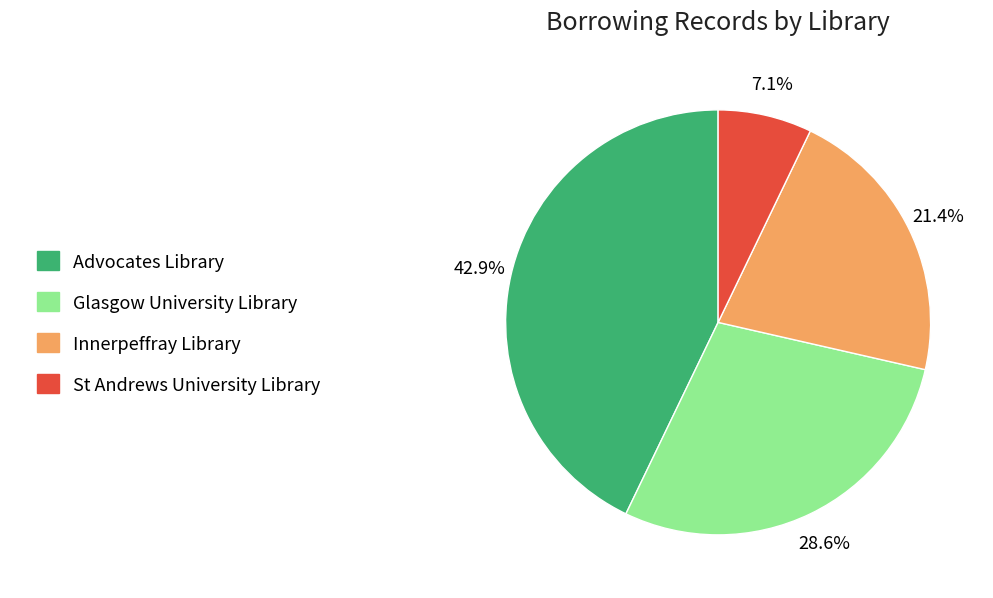

How many slices are in this pie chart?

4